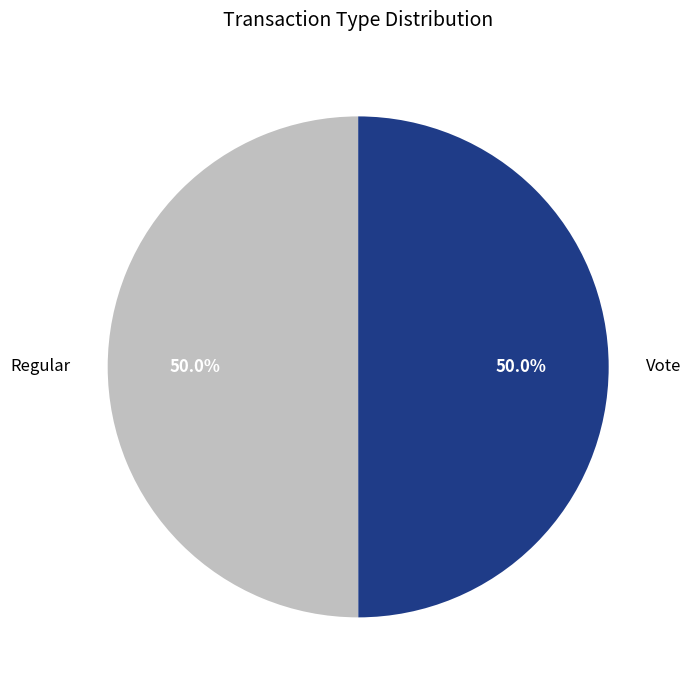

What is the ratio of the value at Vote to the value at Regular?

1.0